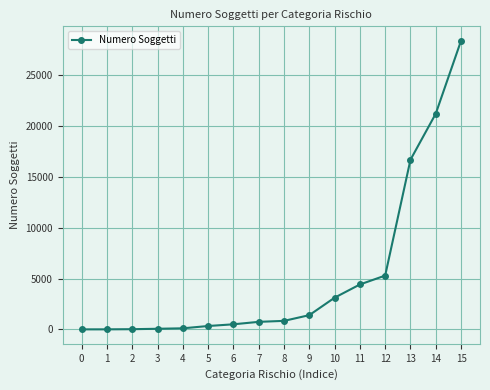

The value at 12 is 5293. True or false?

True